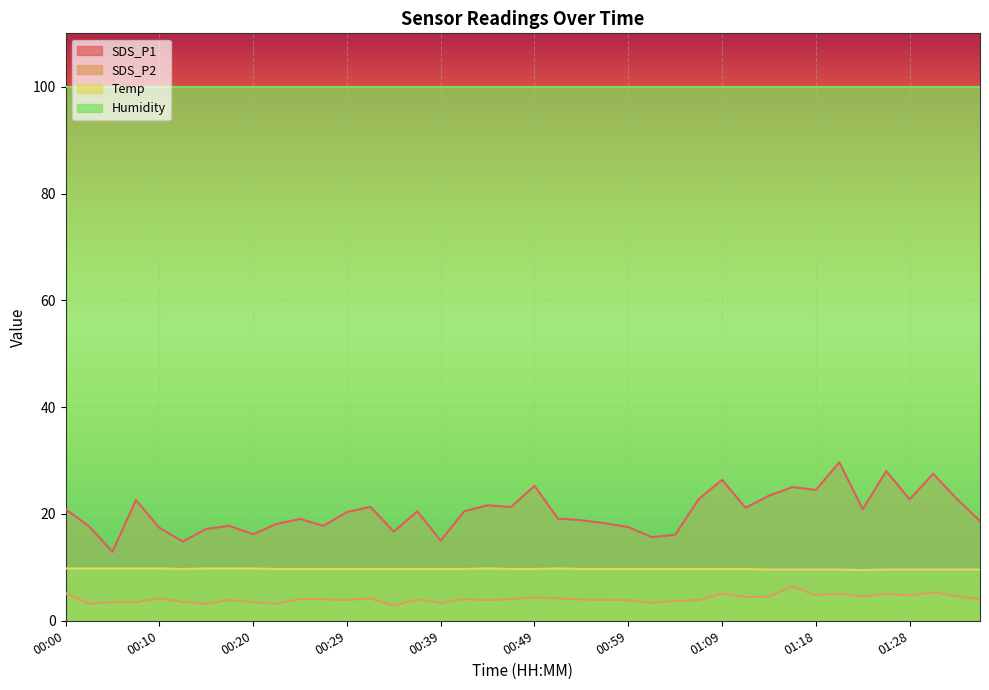

Which label corresponds to the largest value in the chart?

01:21